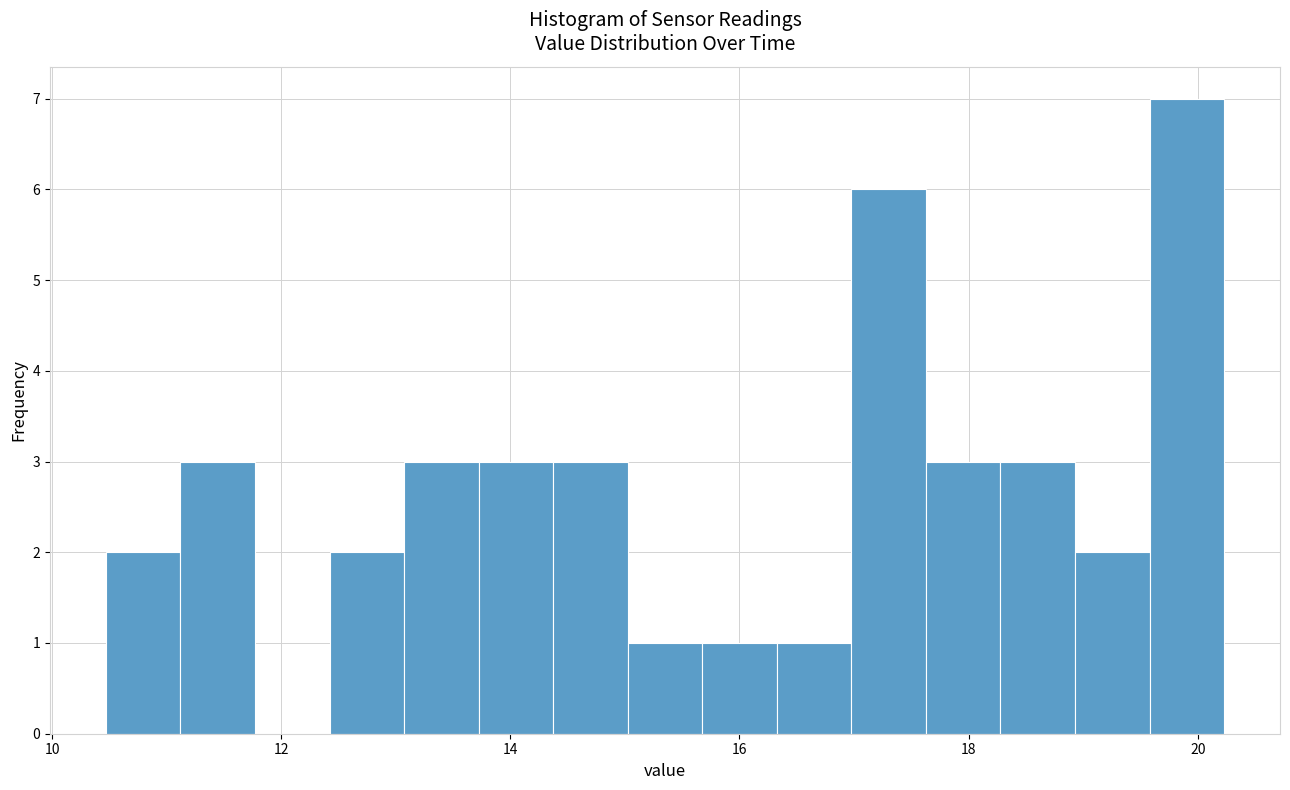

Around what value on the x-axis is the tallest bar? Give the approximate position of its centre, as read against the axis.

20.0